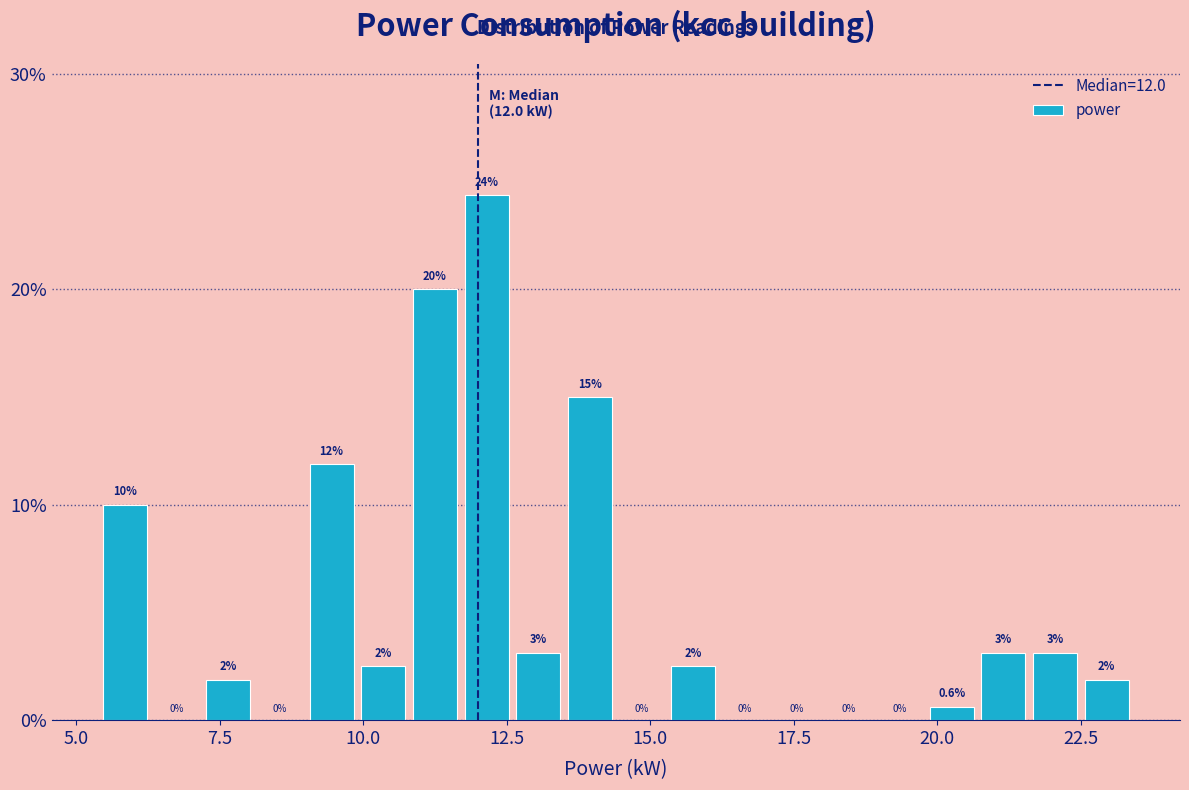

Around what value on the x-axis is the tallest bar? Give the approximate position of its centre, as read against the axis.

12.0